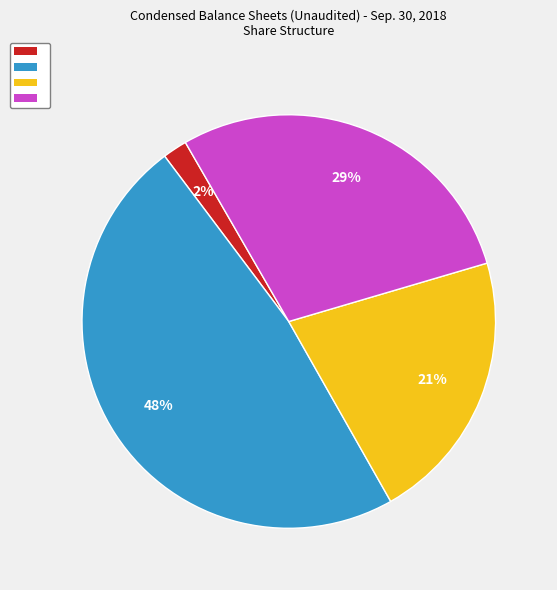

To the nearest percent, what is the average slice percentage?

25%